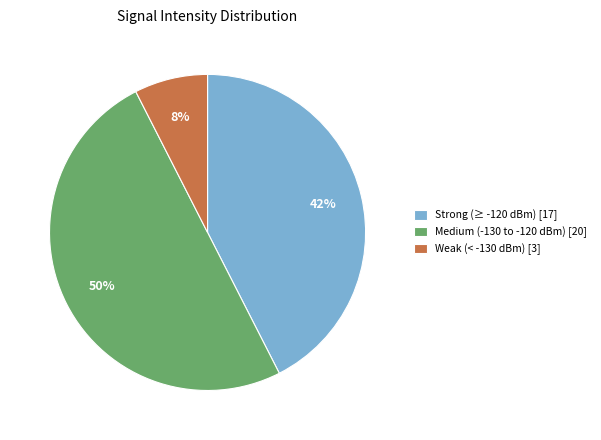

Is it true that Medium (-130 to -120 dBm) [20] is 50% of the pie?

True